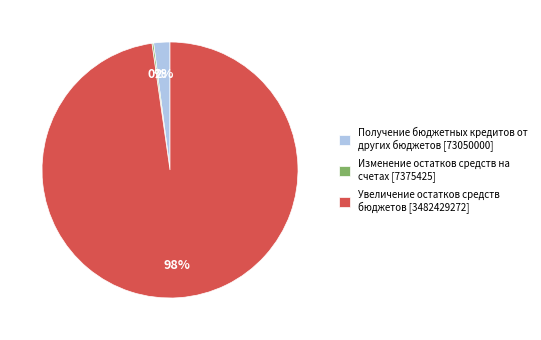

Is it true that Получение бюджетных кредитов от других бюджетов [73050000] is 2% of the pie?

True